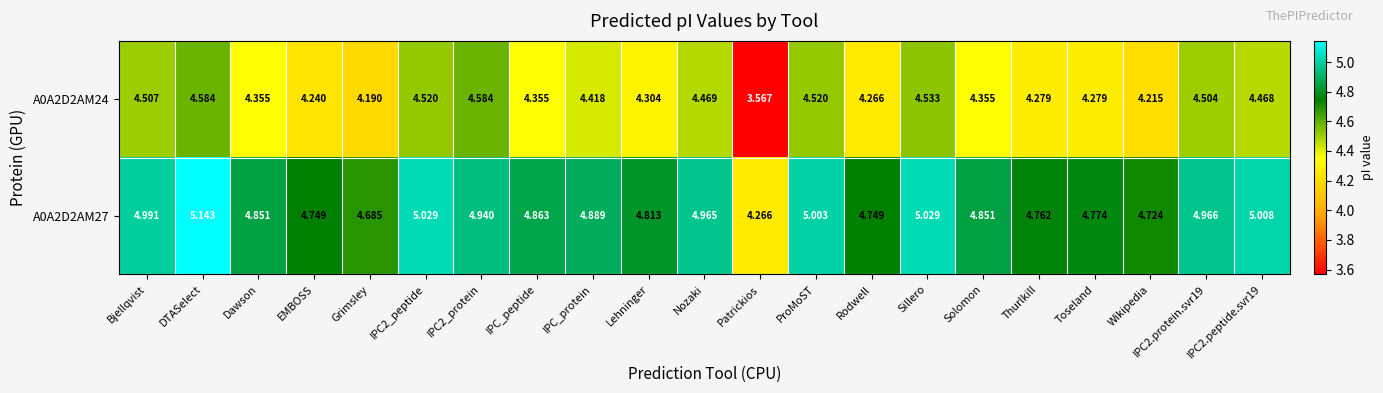

At which label is A0A2D2AM24 closest to 4?

Grimsley